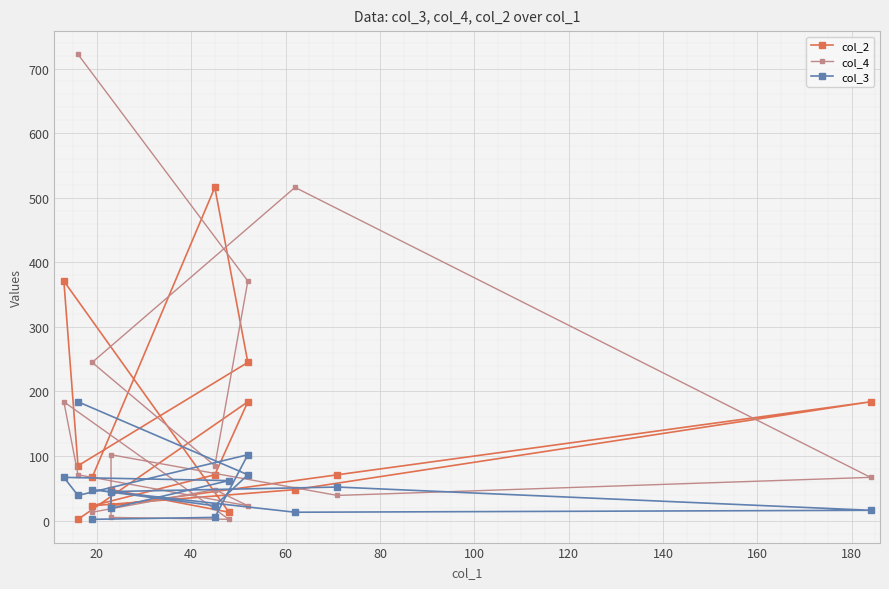

Is this an area chart (filled region under the line)?

No